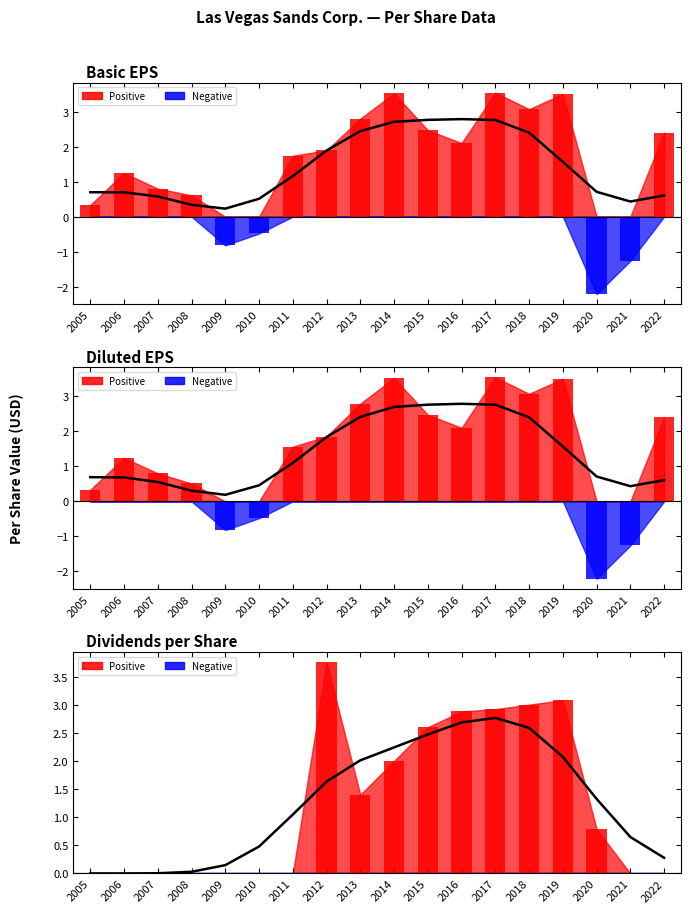

Between 2005 and 2016, which series saw the biggest shift?

Dividends per Share